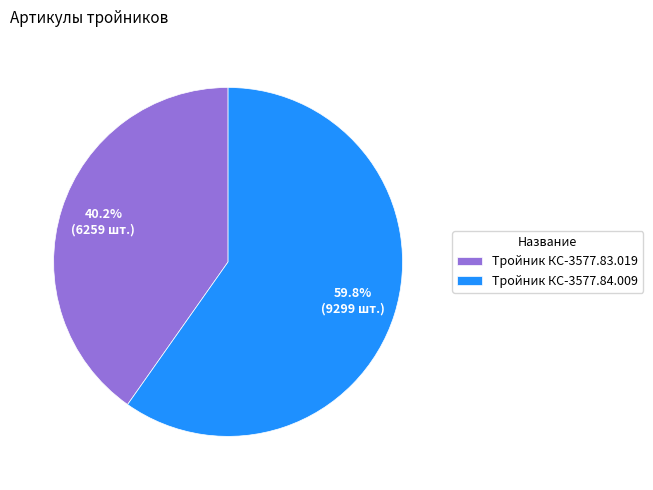

Which category has the smallest portion of the pie?

Тройник КС-3577.83.019